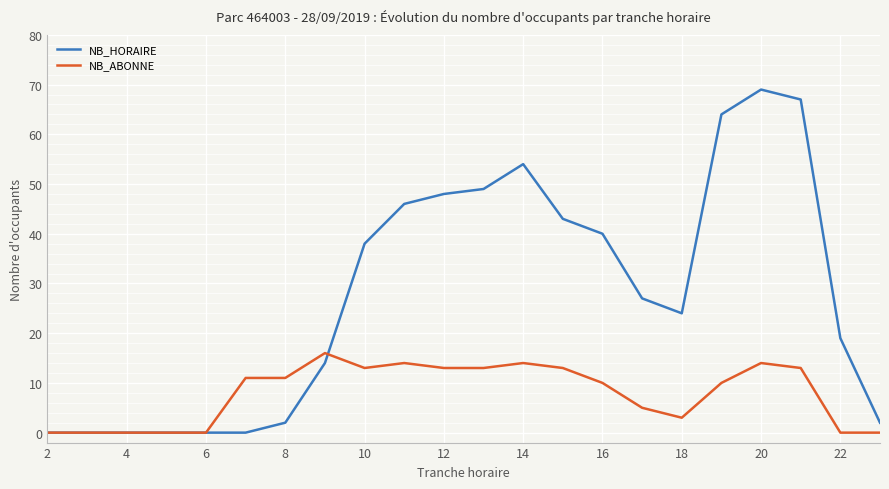

Which series ends up on top after the final intersection of NB_HORAIRE and NB_ABONNE?

NB_HORAIRE